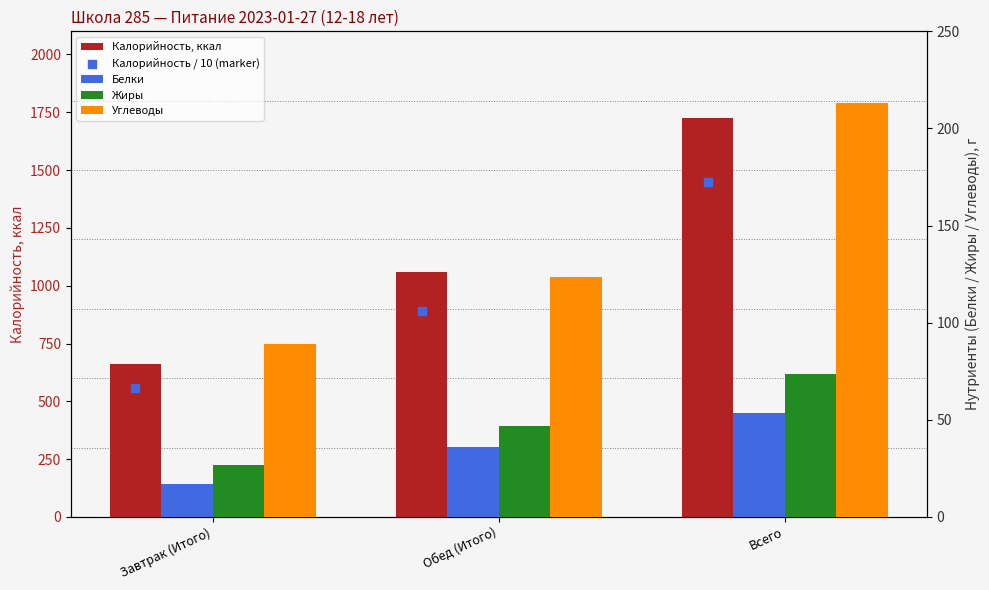

Which series contains the highest Y value?

Калорийность, ккал